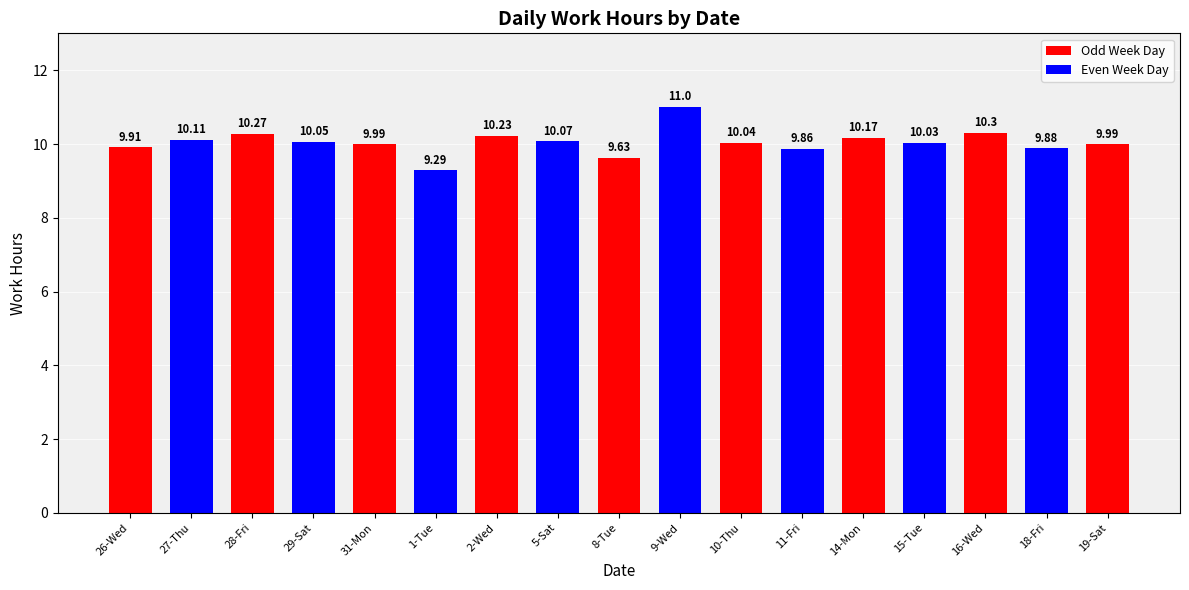

How many categories are shown in the chart?

17